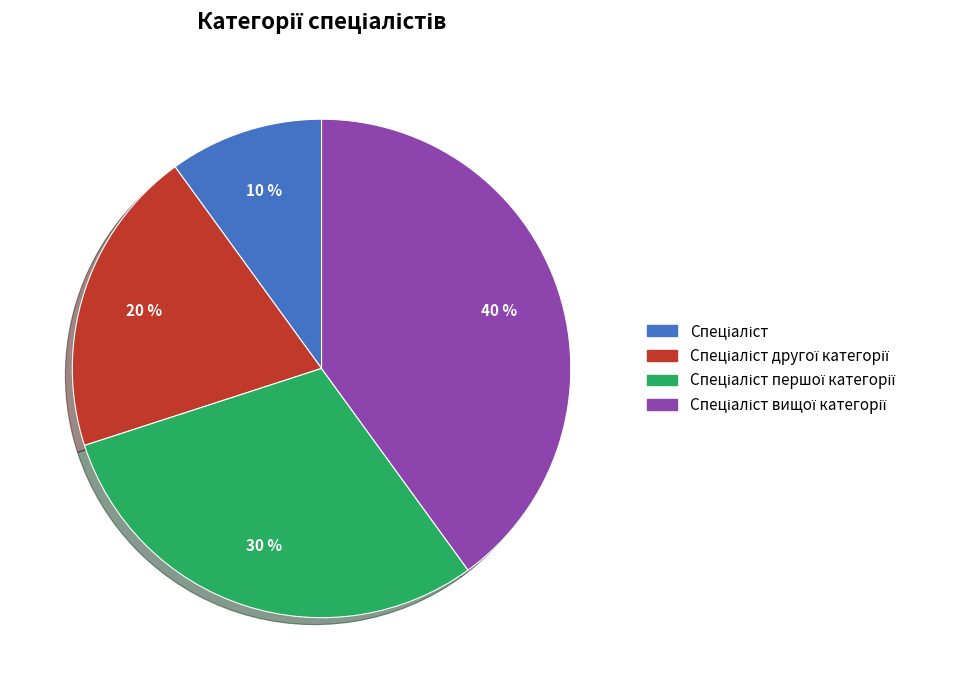

To the nearest percent, what is the average slice percentage?

25%